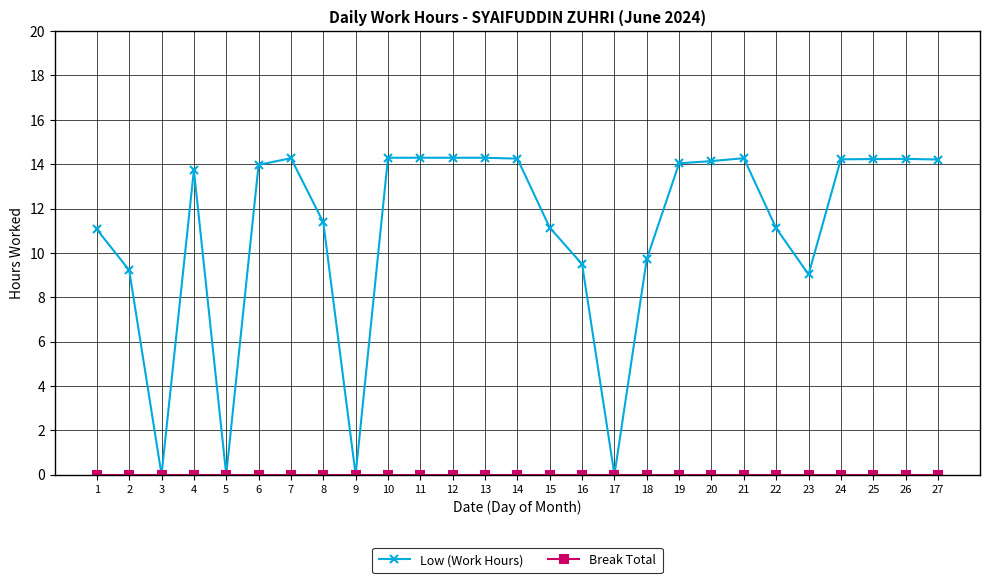

What is the maximum value for Low (Work Hours)?

14.3